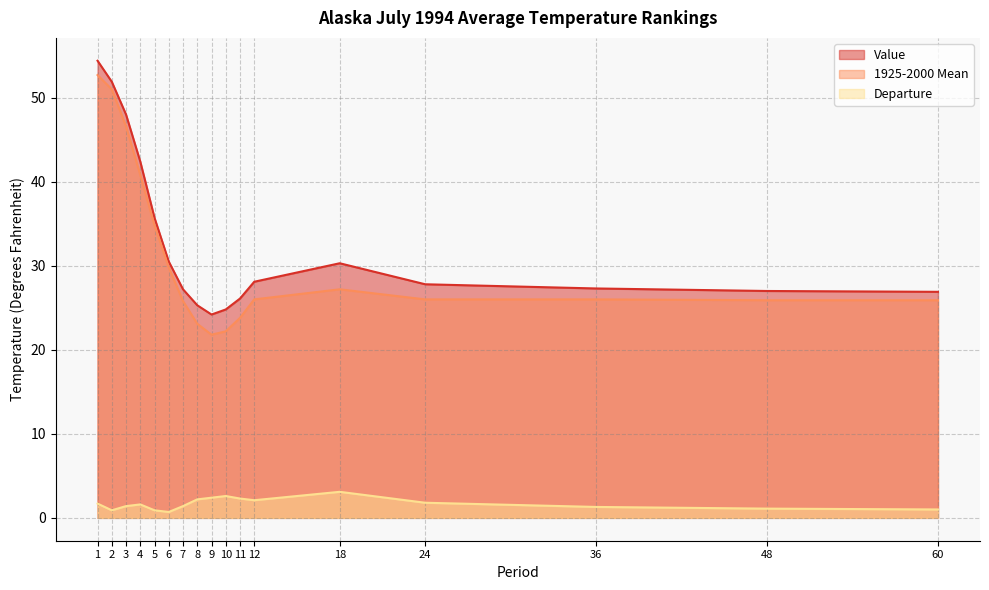

What is the value of the 1925-2000 Mean point at the 6th from the left?

29.8